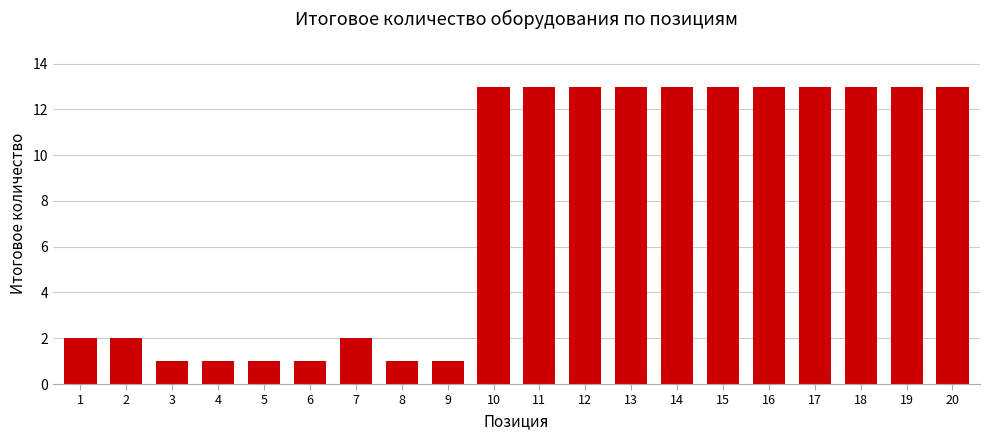

Reading left to right, extract all data points from this chart.

1=2	2=2	3=1	4=1	5=1	6=1	7=2	8=1	9=1	10=13	11=13	12=13	13=13	14=13	15=13	16=13	17=13	18=13	19=13	20=13